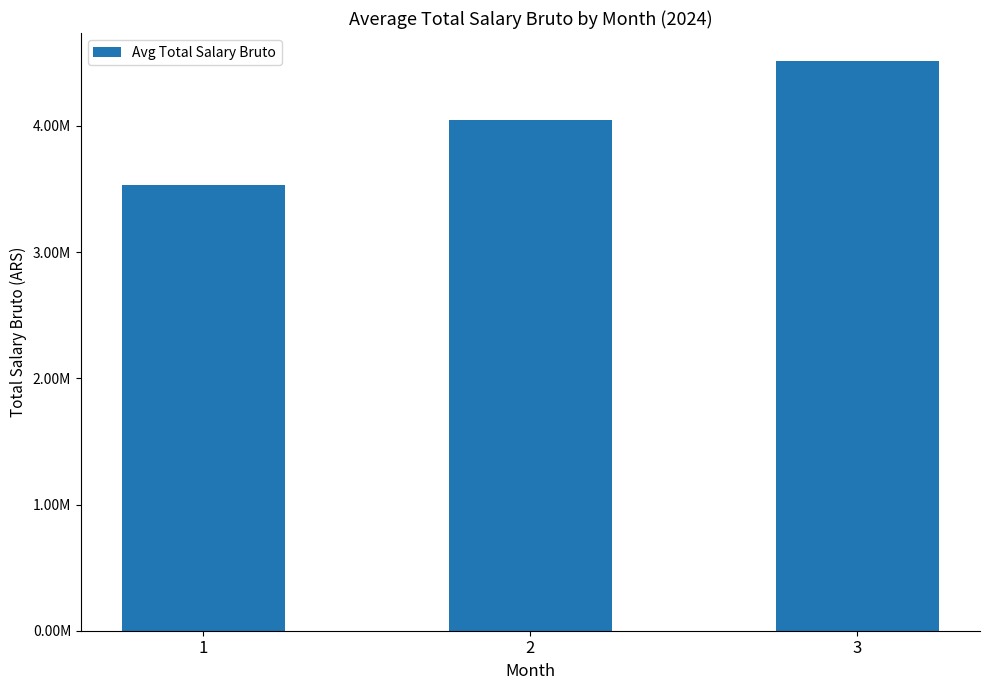

Reading right to left, list all the values displayed in this chart.

4510884.9	4051074.1	3535494.3